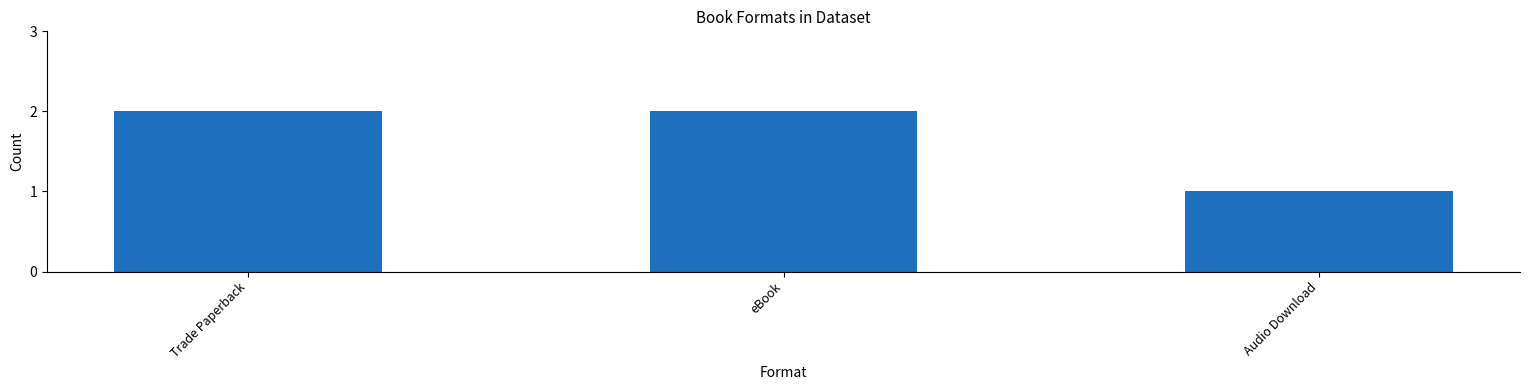

Is it true that the value at Trade Paperback is 2?

True